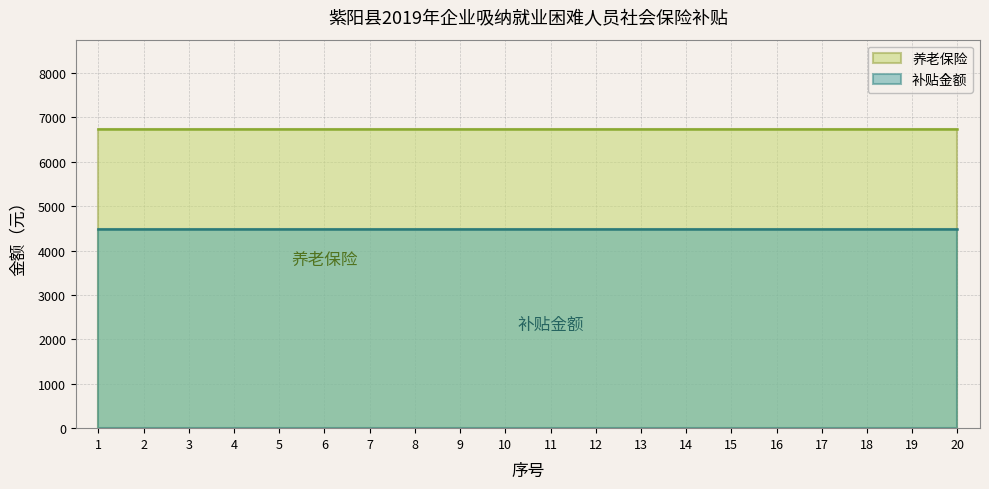

What are all the series names shown in the legend?

养老保险, 补贴金额